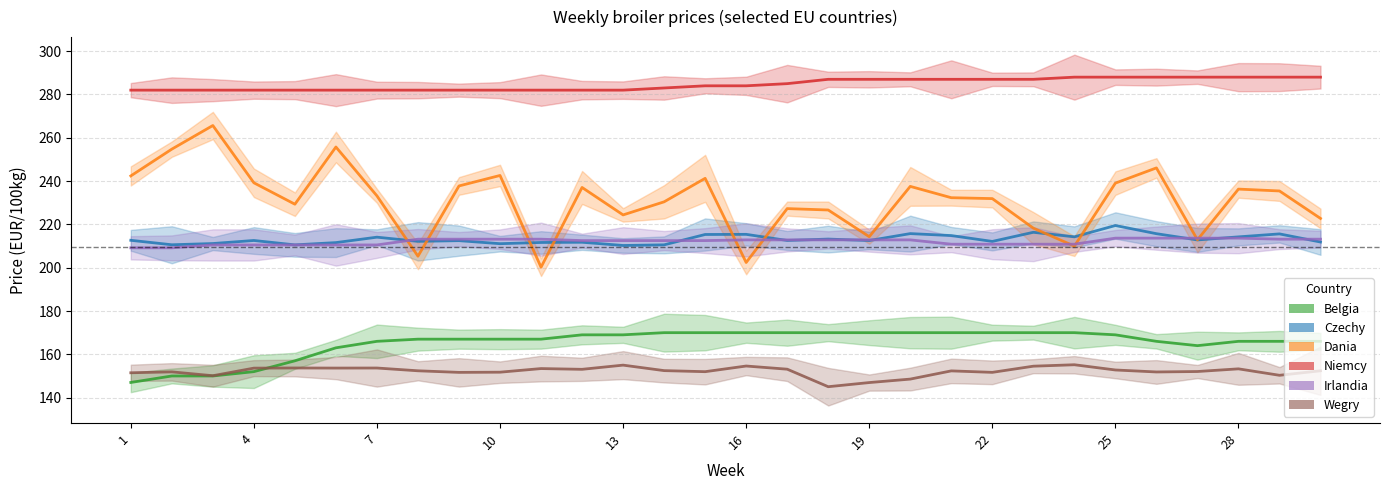

Between 29 and 7, which is larger?

29